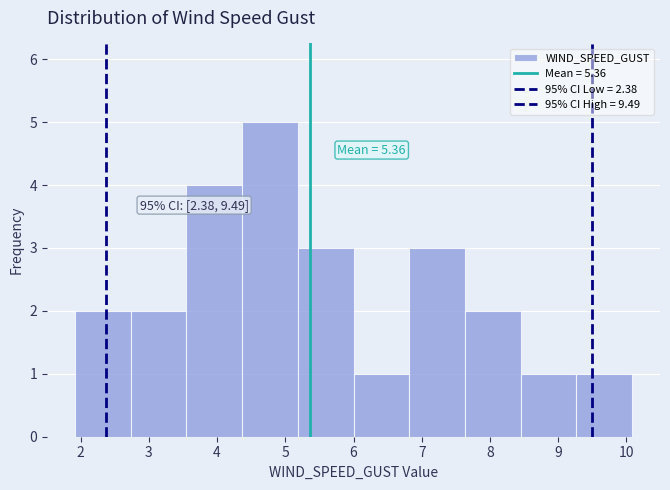

Over which range of the x-axis is the bar tallest?

4.4 to 5.2